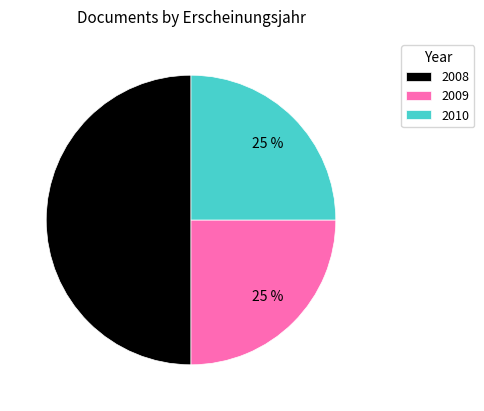

To the nearest percent, what portion does 2009 represent?

25%